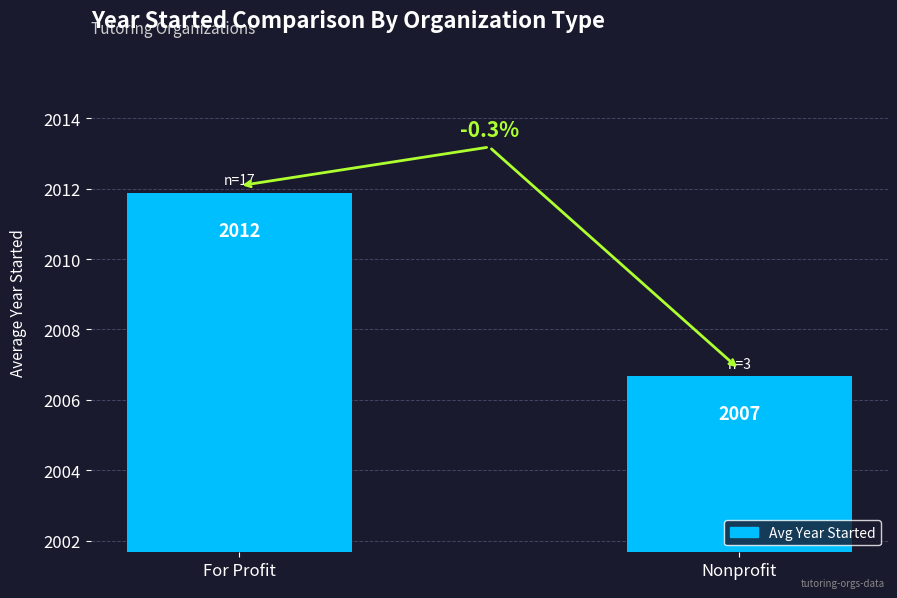

Approximately how many times larger is the value at Nonprofit compared to For Profit?

1.0